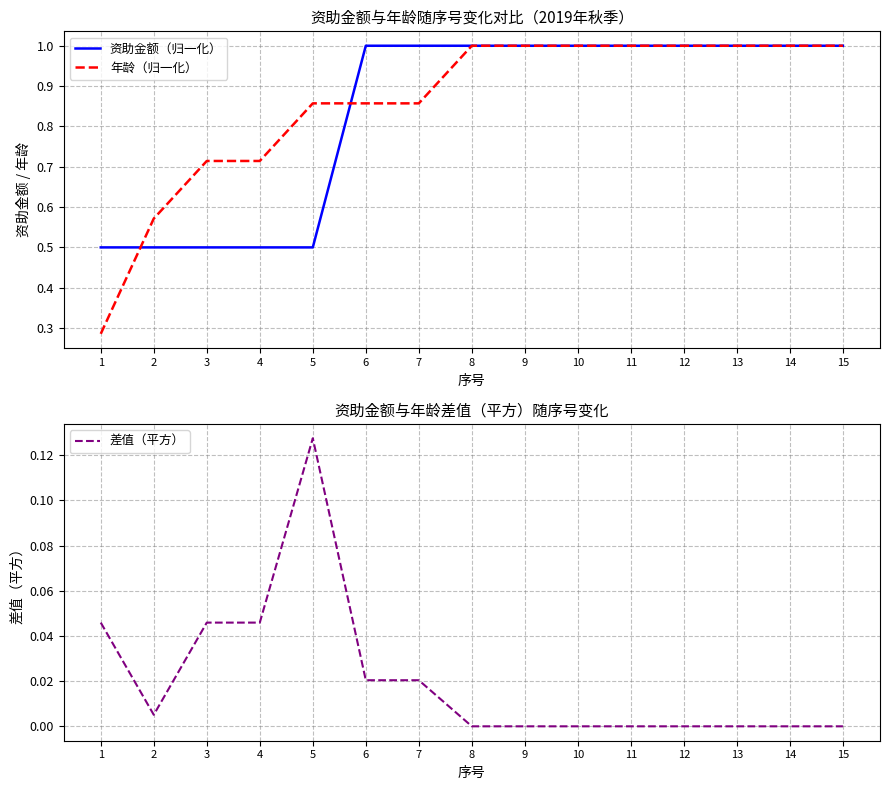

At which category does the chart reach its peak across all series?

6